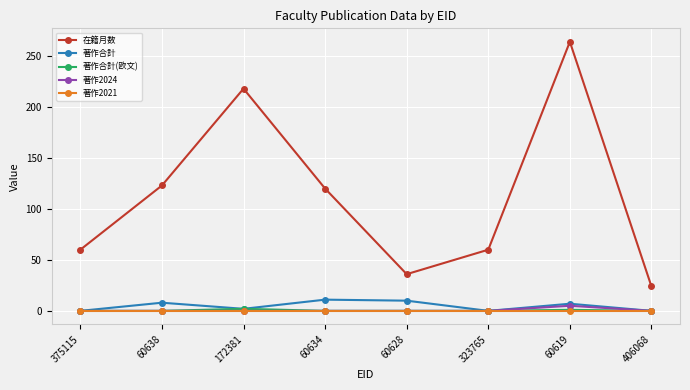

What is the sum of the 著作合計(欧文) values at 172381 and 60638?

2